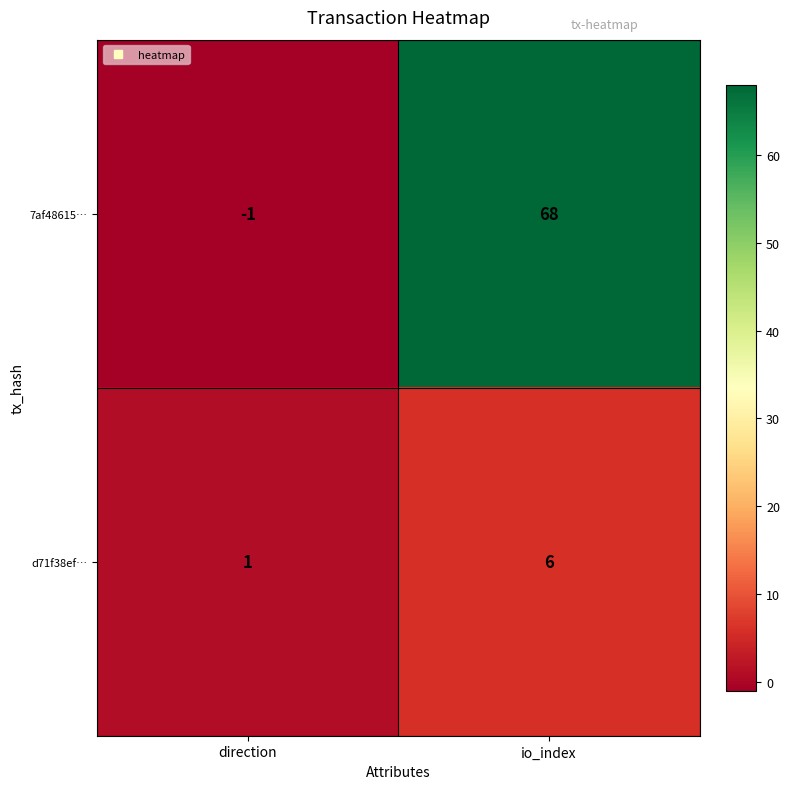

True or false: d71f38ef… has a value of 1 at direction.

True